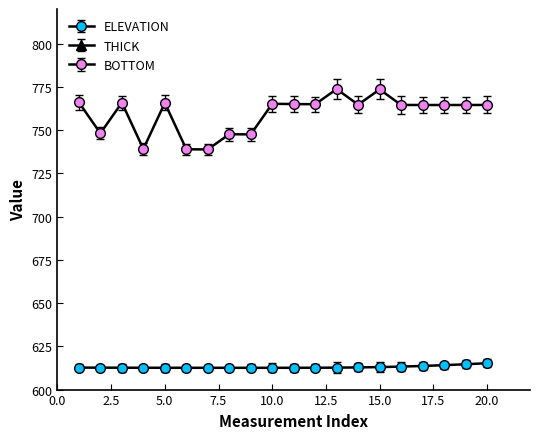

What is the smallest value displayed?

340.8